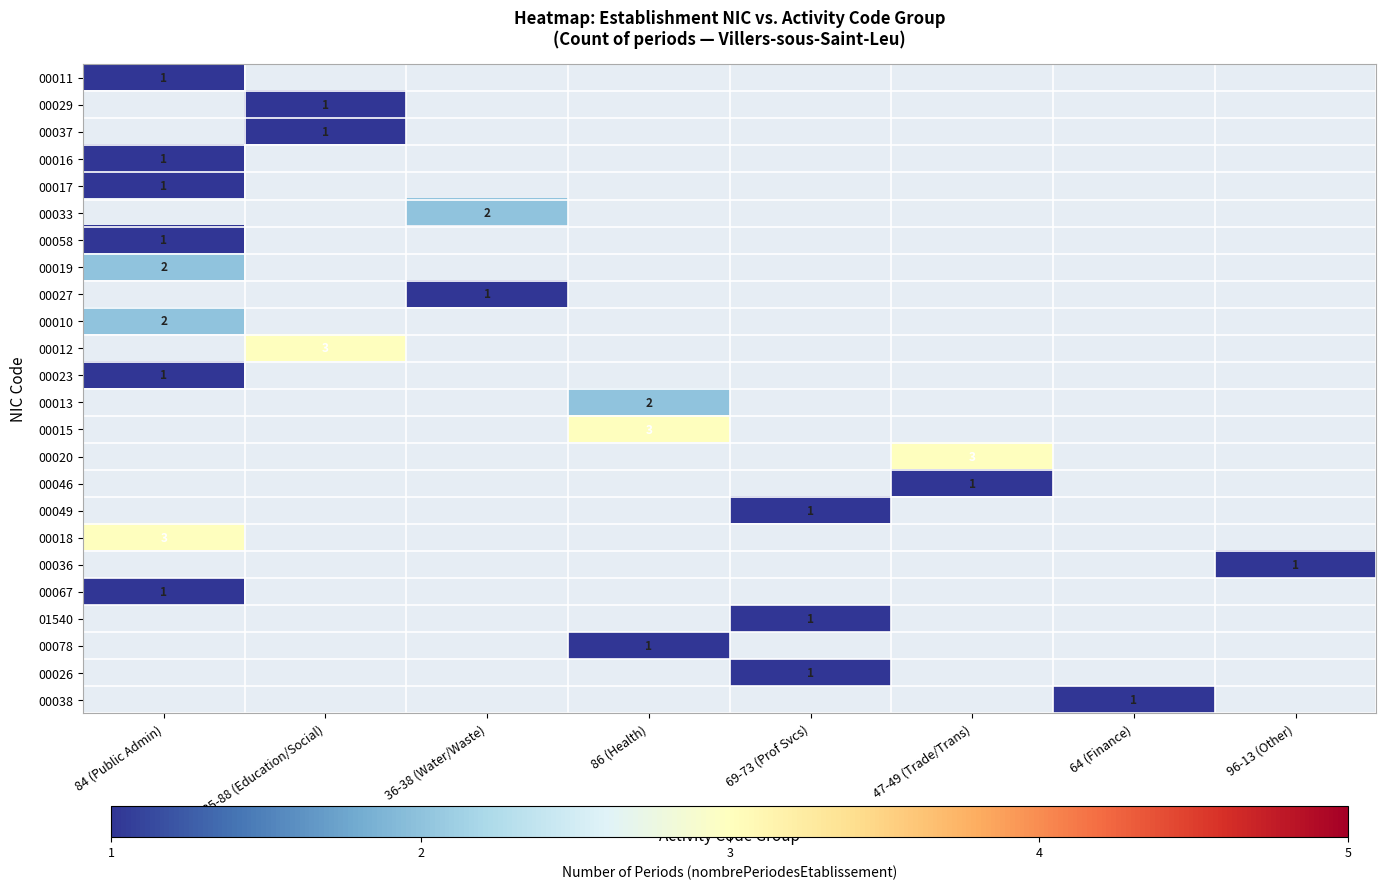

At 36-38 (Water/Waste), list the series in order from largest to smallest.

00011, 00029, 00037, 00016, 00017, 00033, 00058, 00019, 00027, 00010, 00012, 00023, 00013, 00015, 00020, 00046, 00049, 00018, 00036, 00067, 01540, 00078, 00026, 00038